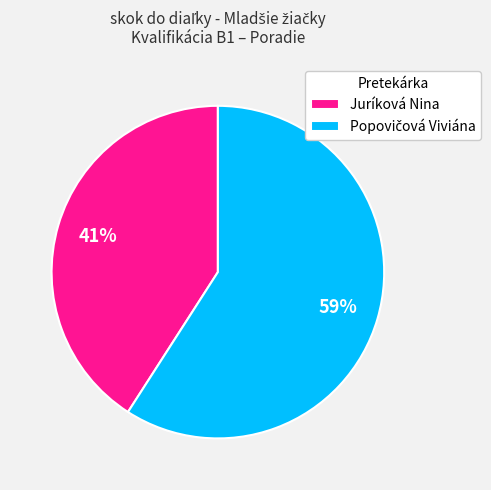

To the nearest percent, what portion does Juríková Nina represent?

41%